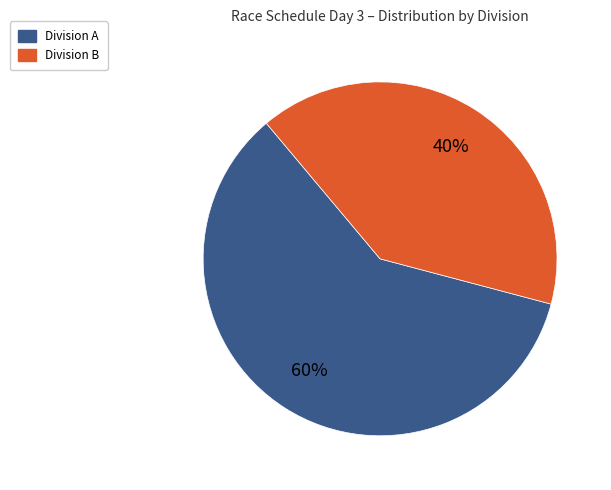

The Division A slice represents 60% of the pie. True or false?

True